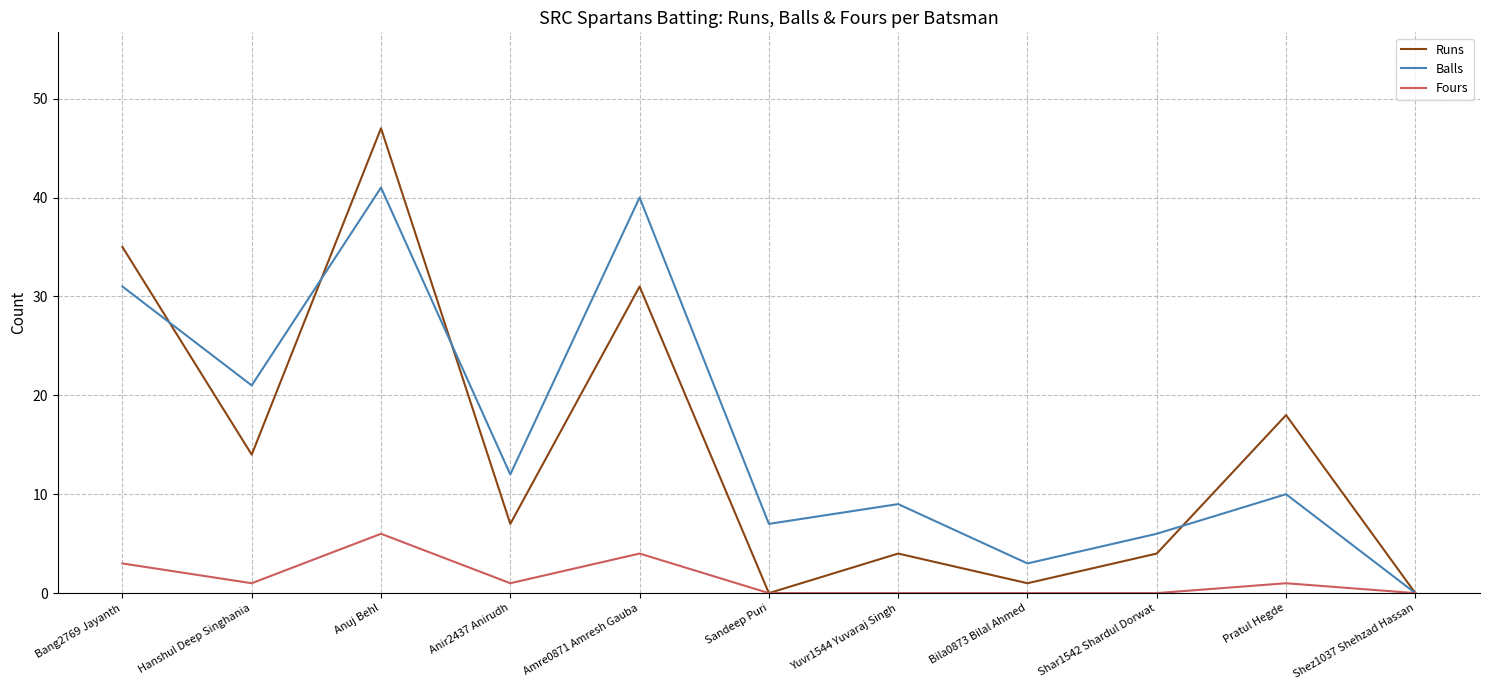

How many series are shown in this chart?

3